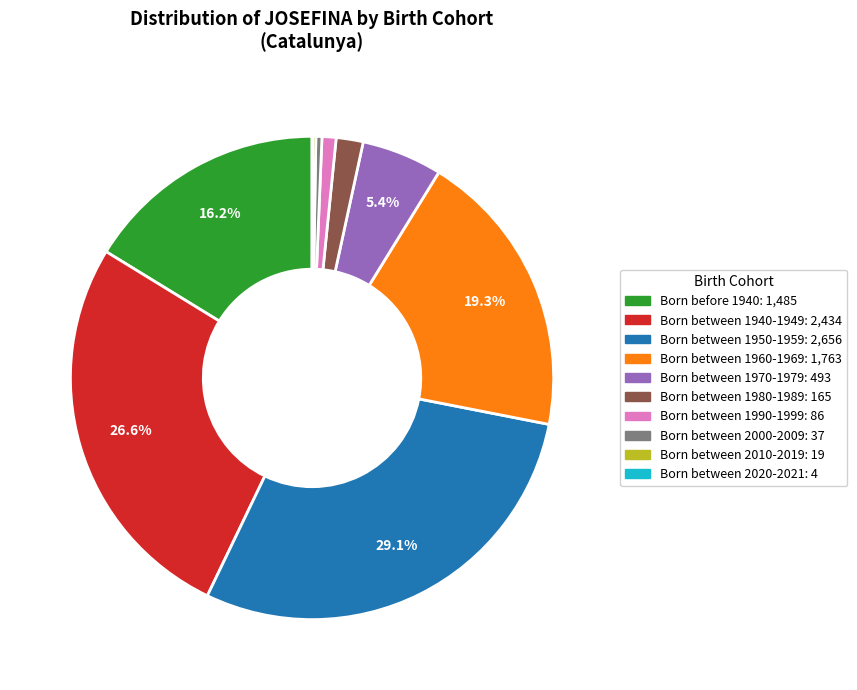

Which has a higher value, Born before 1940 or Born between 1940-1949?

Born between 1940-1949